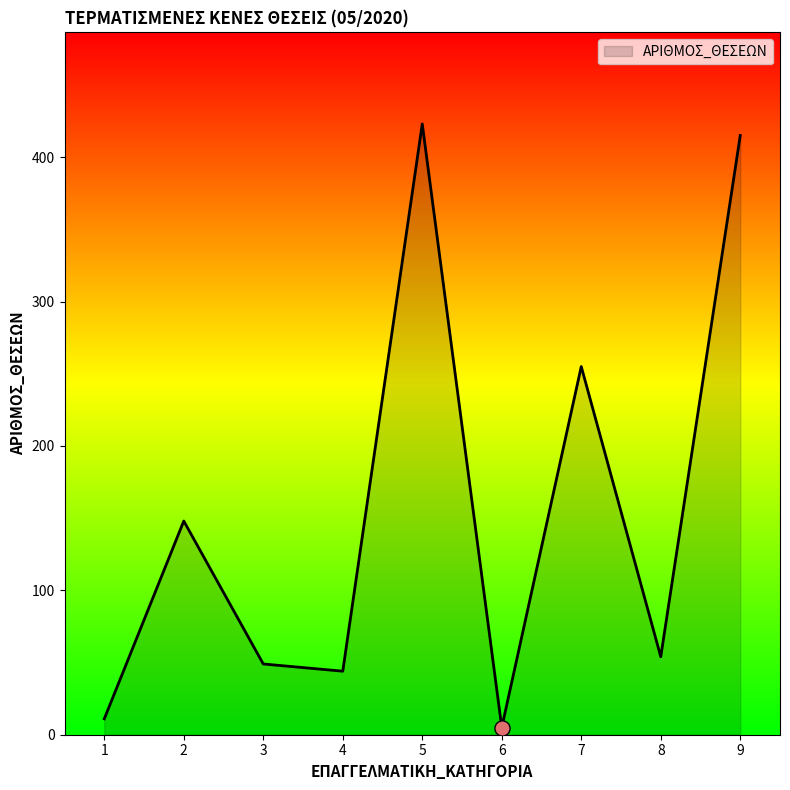

Which has a higher value, 1 or 7?

7